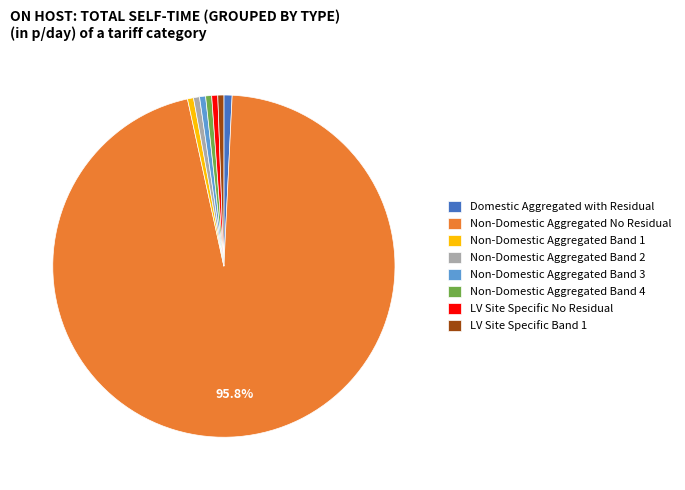

Is there any slice that represents more than half of the pie?

Yes